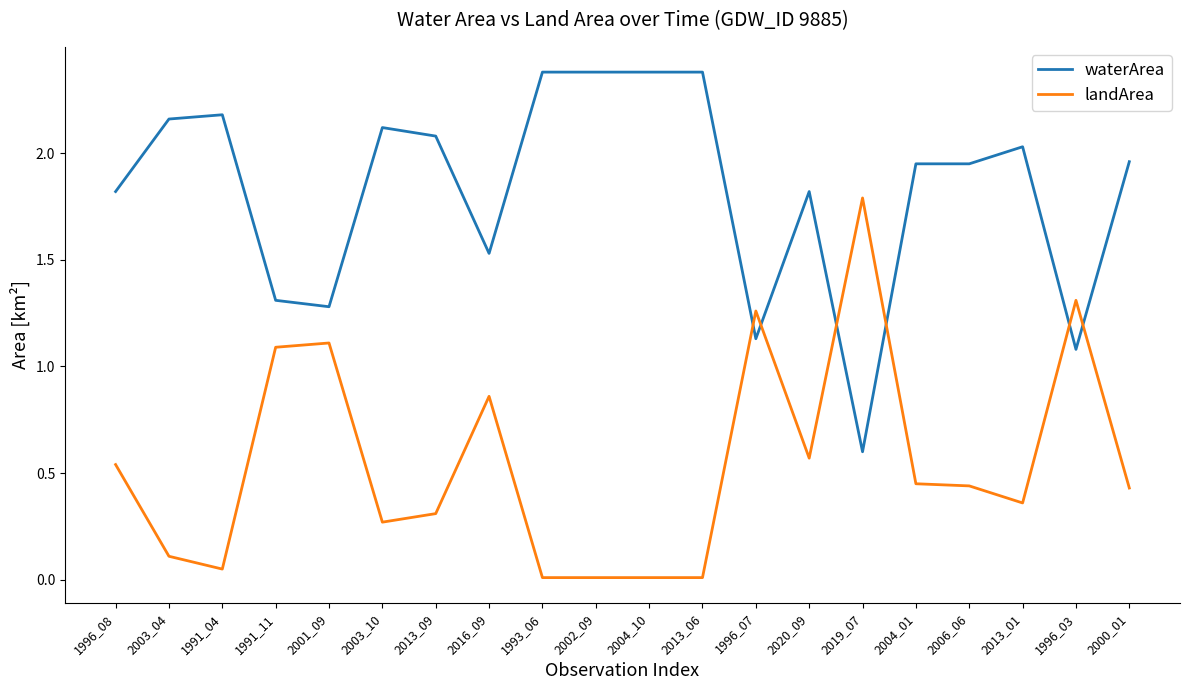

How many times do waterArea and landArea cross each other?

6